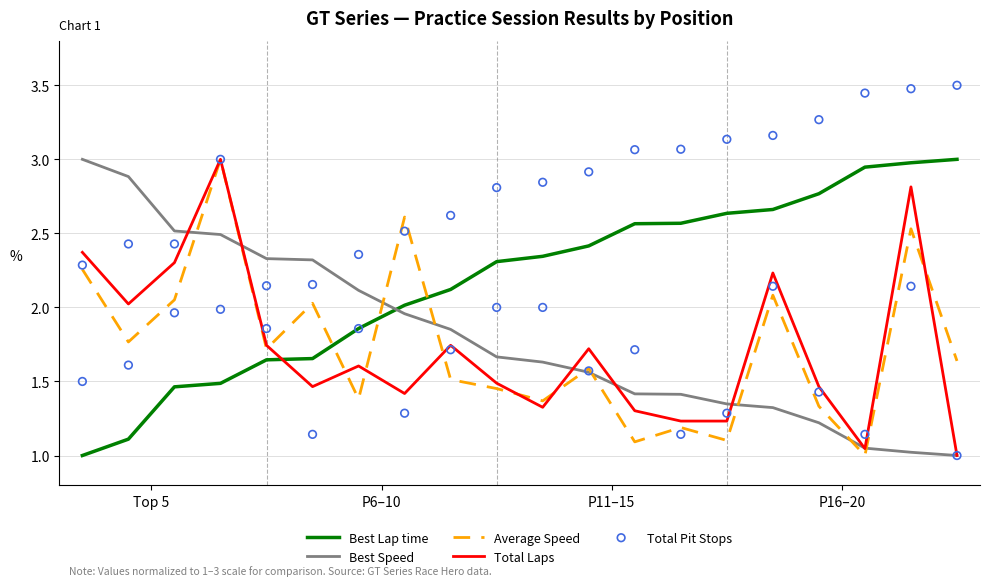

Which series contains the lowest Y value?

Best Lap time